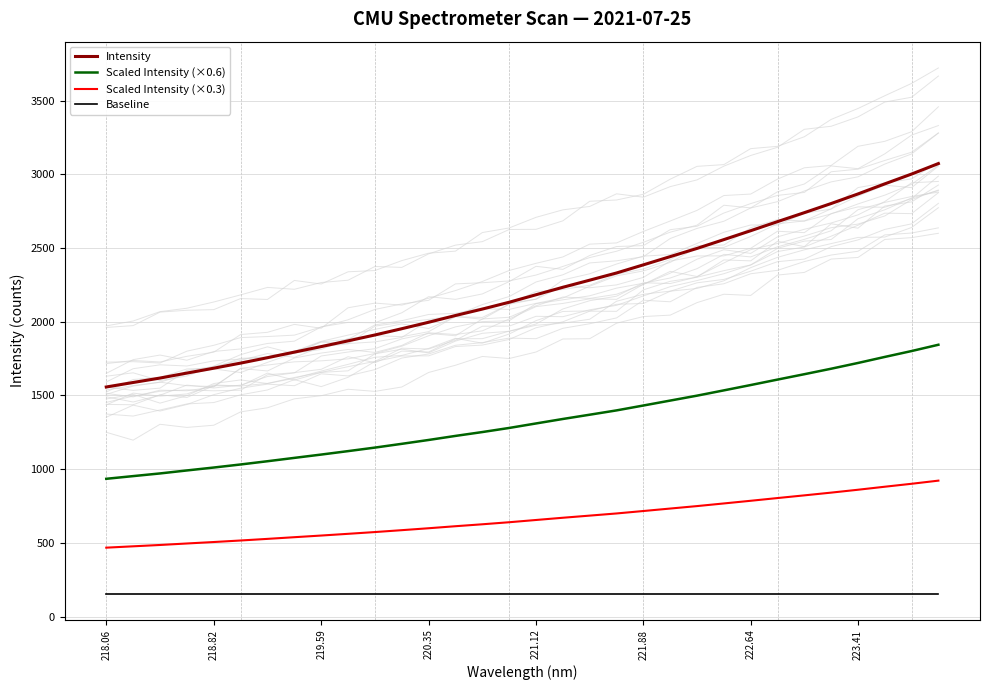

How many lines are shown in the chart?

4